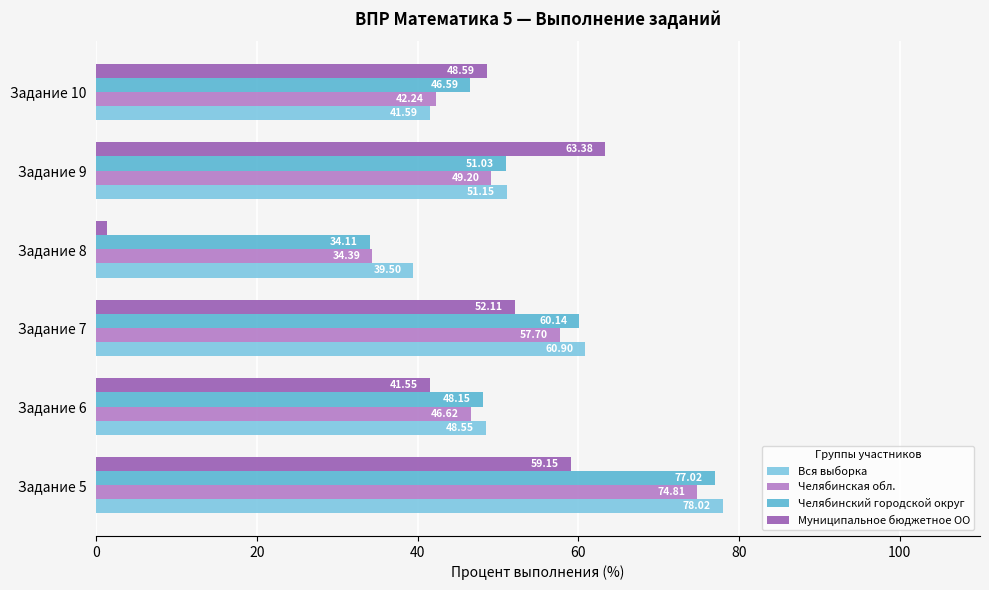

What is the sum of all Челябинский городской округ values?

317.0